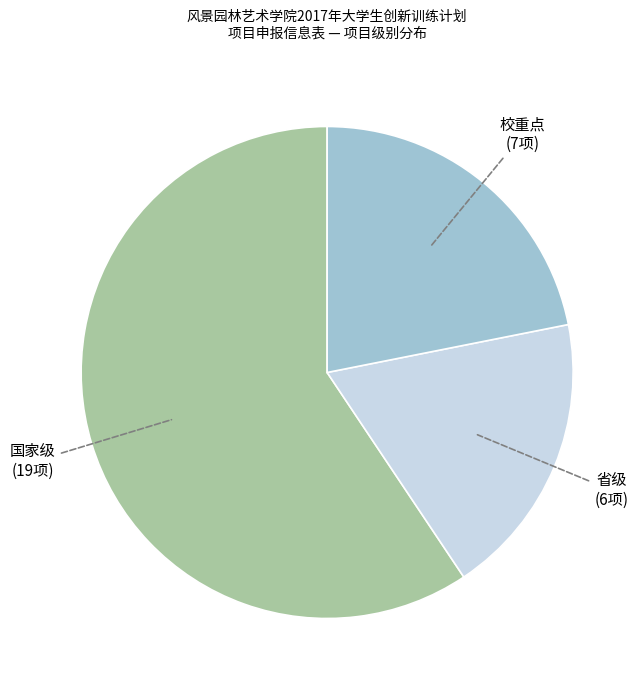

Which slice is the smallest?

省级 (6项)